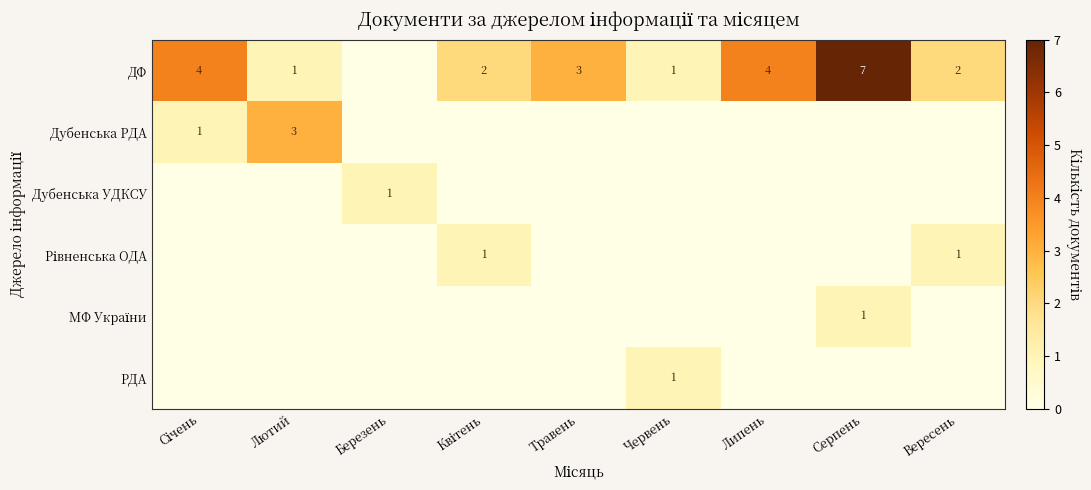

Where is Рівненська ОДА nearest to the value 0?

Січень